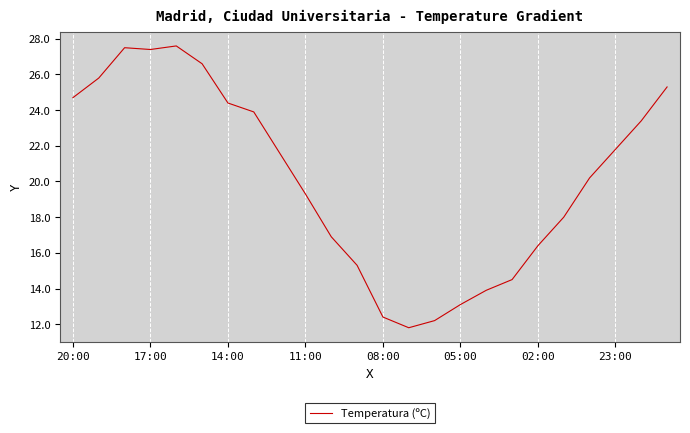

What is the difference between the maximum and minimum values?

15.8